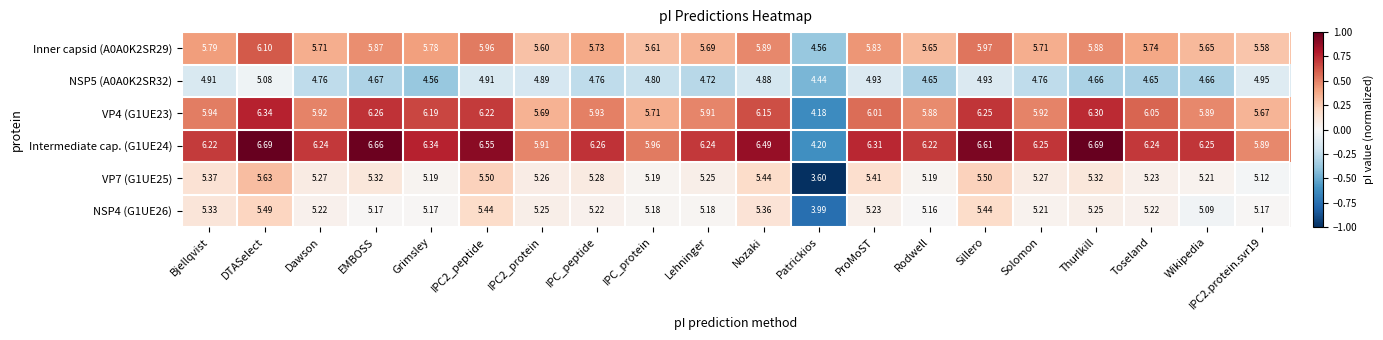

How many data points in Intermediate cap. (G1UE24) are less than 6?

4